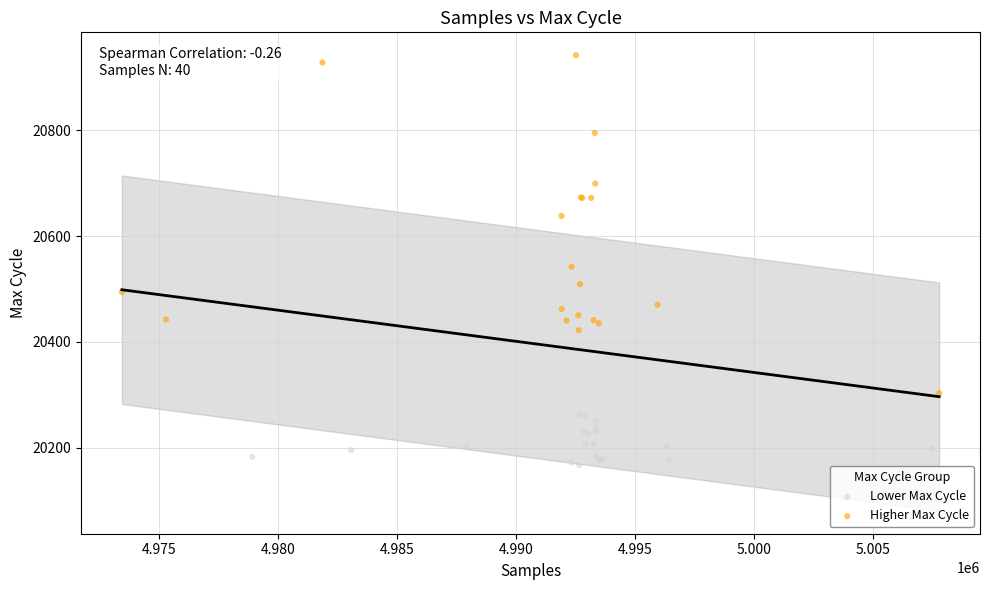

Which series reaches the minimum Y coordinate?

Lower Max Cycle